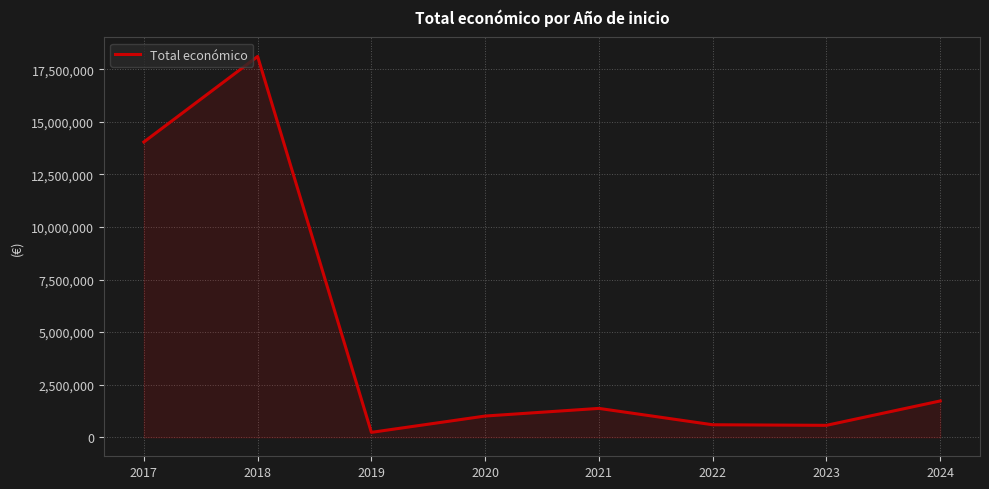

The value at 2018 is 9648316. True or false?

False